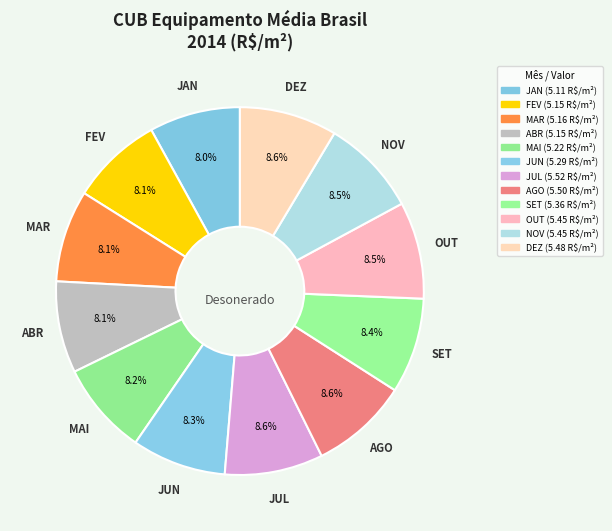

Rank the categories by value from highest to lowest.

JUL, AGO, DEZ, OUT, NOV, SET, JUN, MAI, MAR, FEV, ABR, JAN